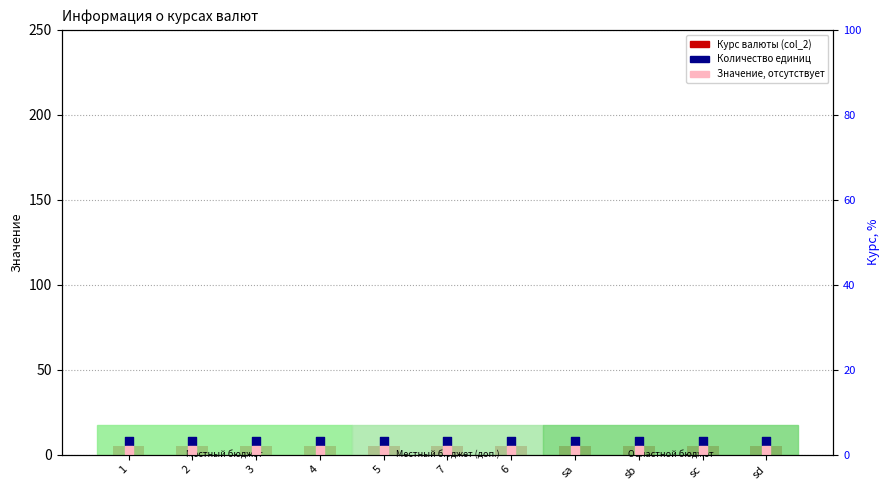

Is the value of Курс валюты (absent) at 4 greater than the value of col_2 at 3?

No